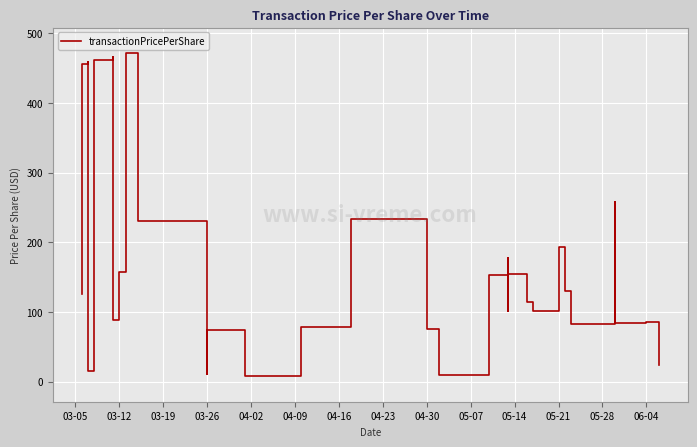

Where does the data first go above 101?

03-05